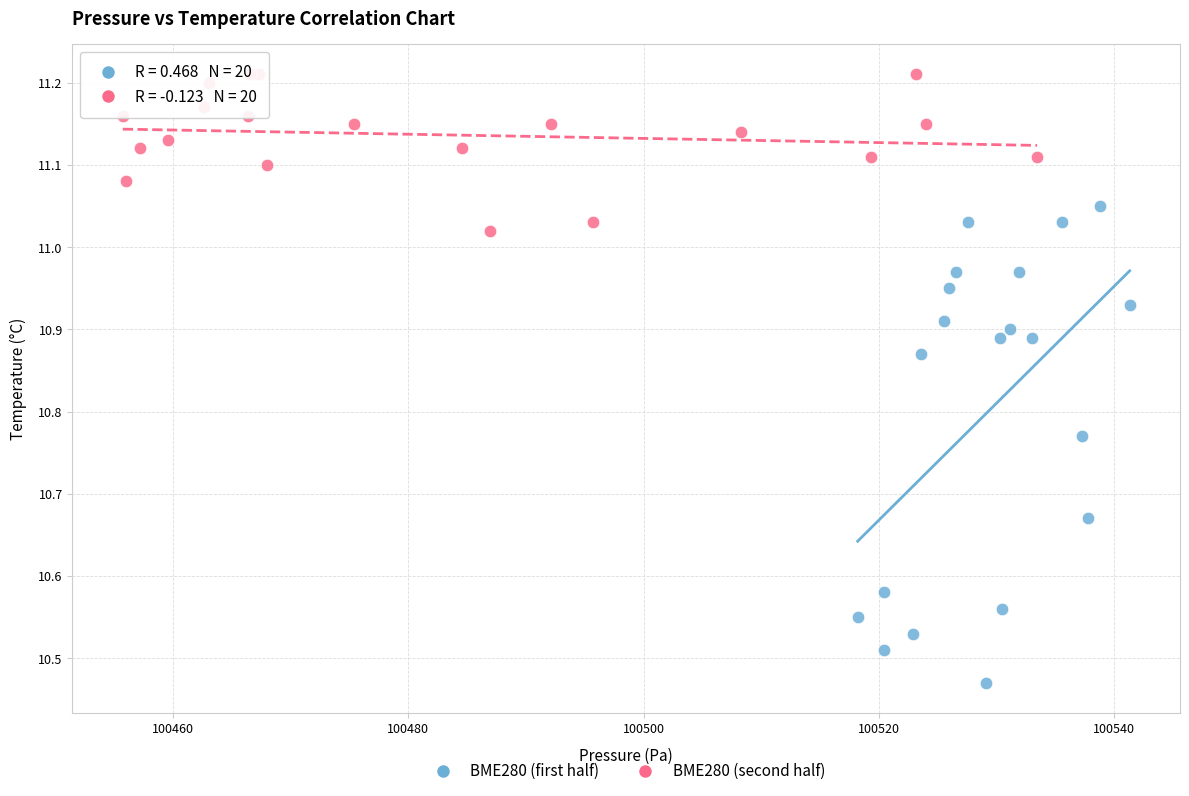

Which series reaches the minimum Y coordinate?

BME280 (first half)